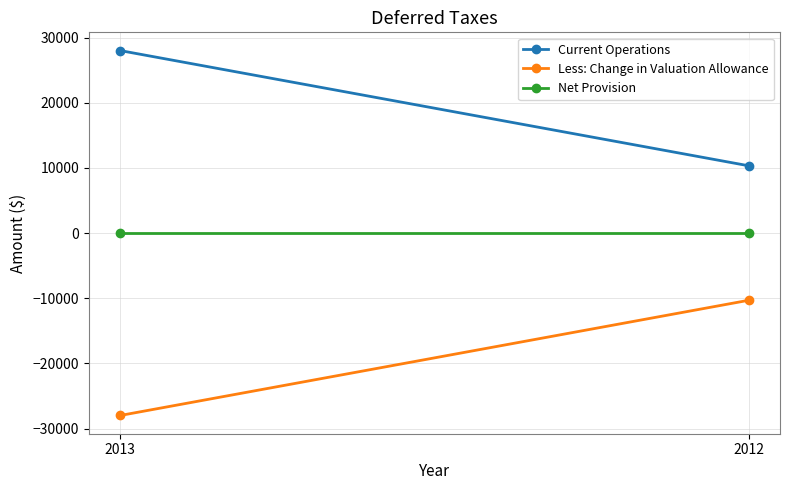

What are all the series names shown in the legend?

Current Operations, Less: Change in Valuation Allowance, Net Provision